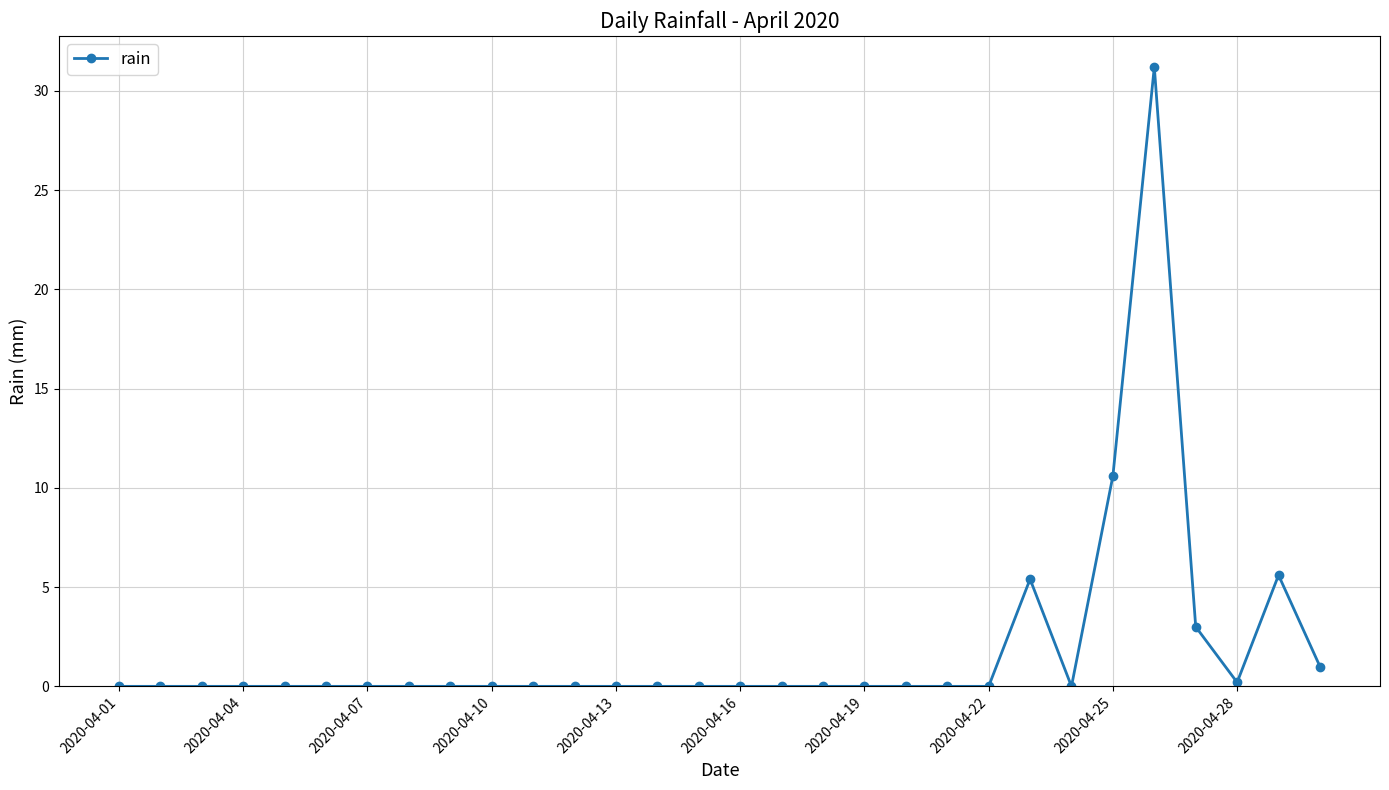

True or false: there are more than 0 points higher than both neighbors.

True